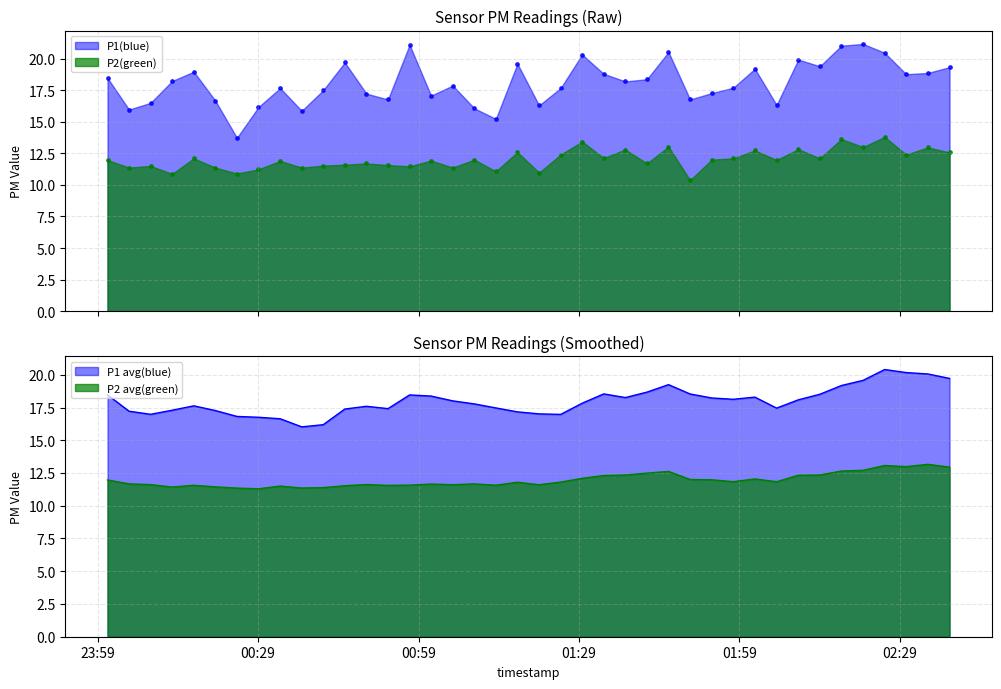

True or false: P2 avg(green) and P1 avg(blue) intersect in this chart.

False